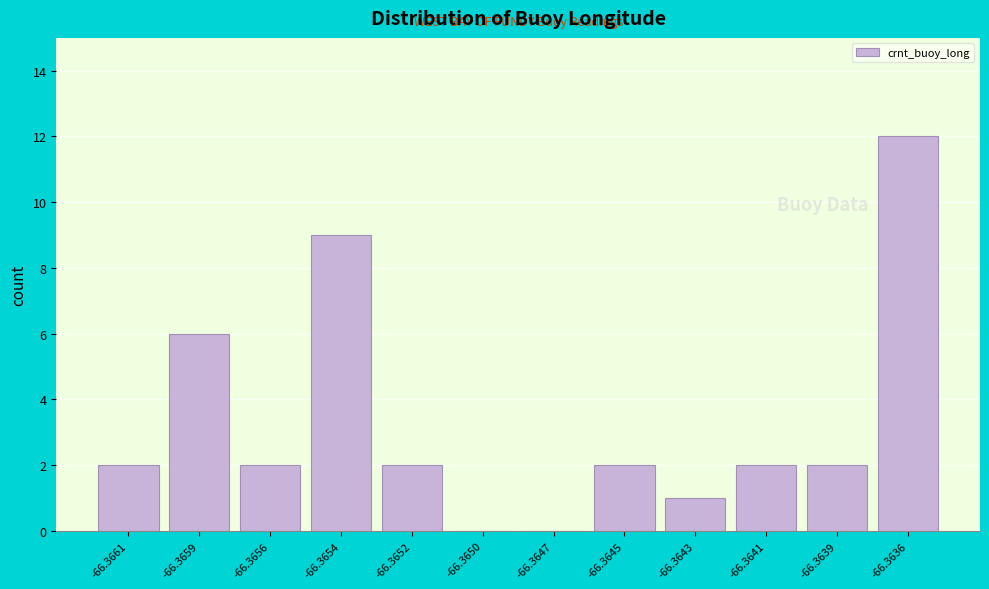

Reading left to right, transcribe all the data shown in this chart.

-66.3661=2	-66.3659=6	-66.3656=2	-66.3654=9	-66.3652=2	-66.3650=0	-66.3647=0	-66.3645=2	-66.3643=1	-66.3641=2	-66.3639=2	-66.3636=12